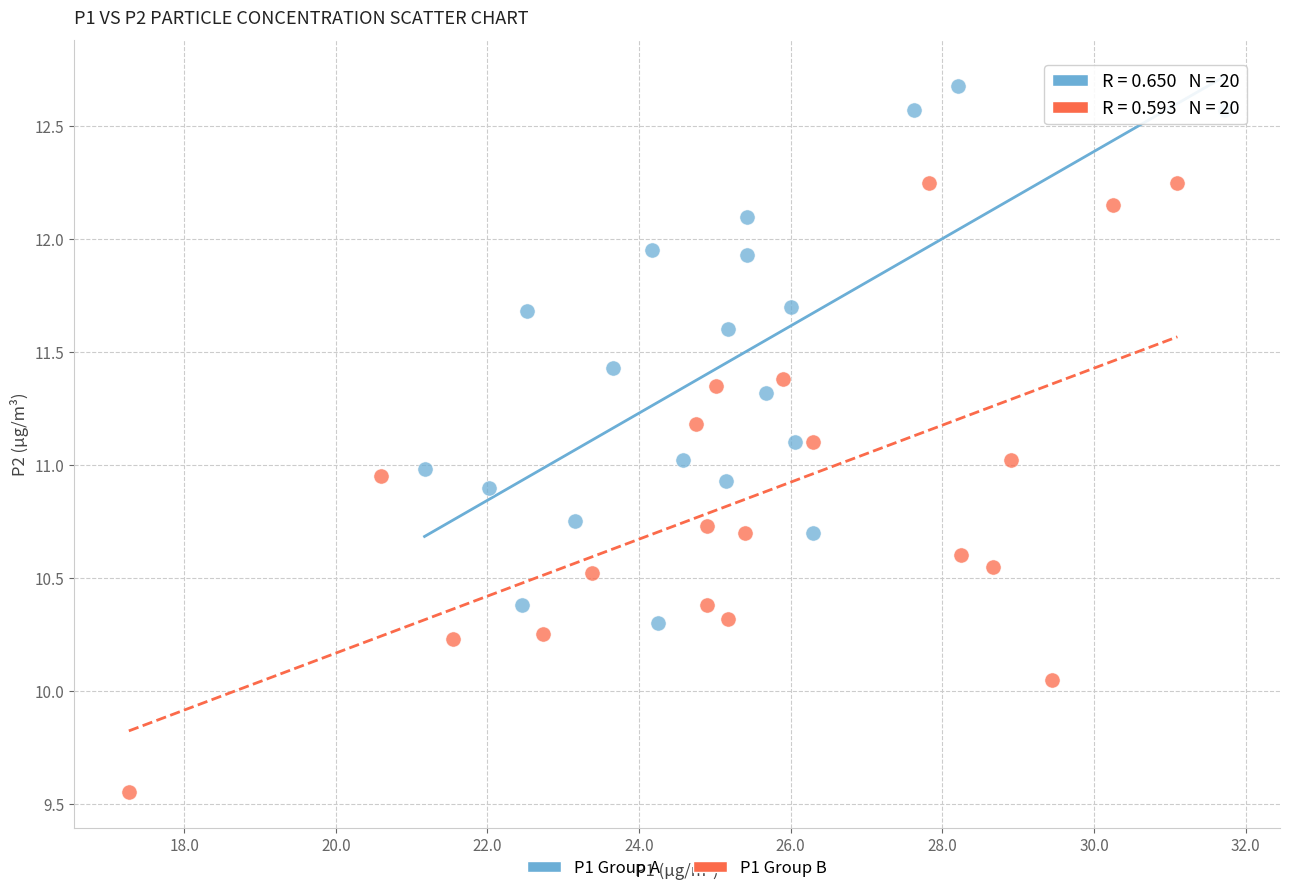

What are all the series names shown in the legend?

P1 Group A, P1 Group B